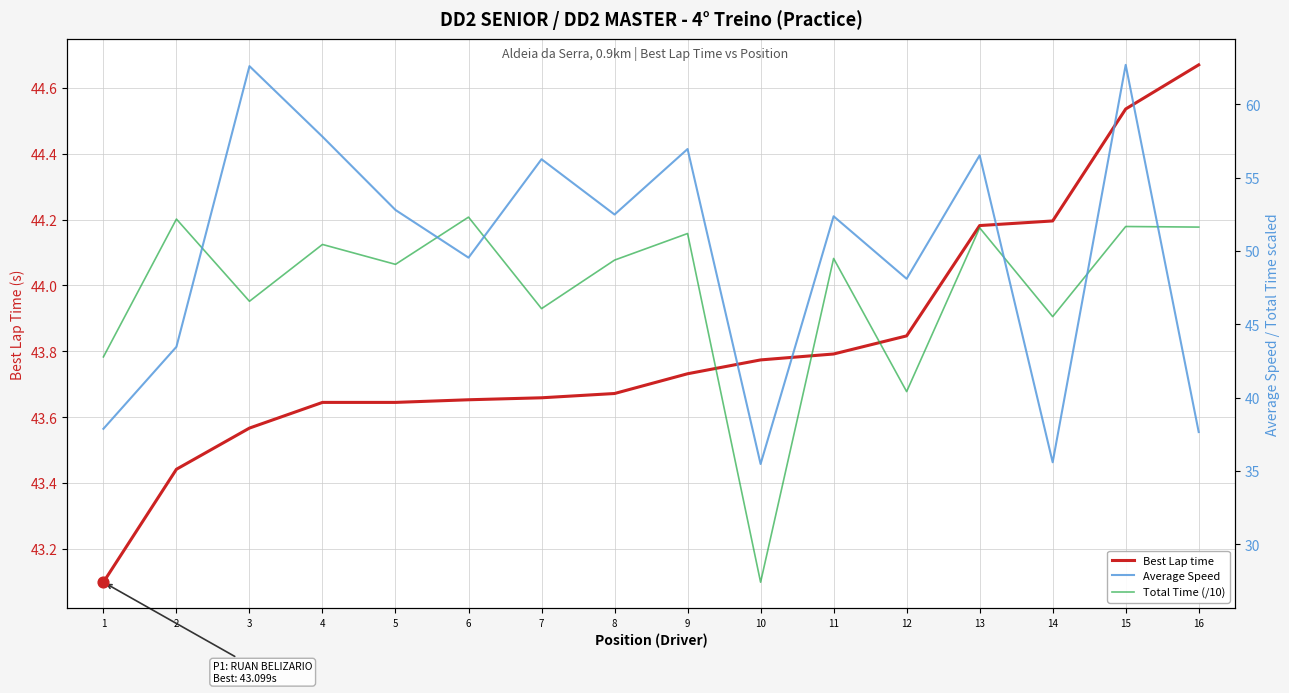

Which series has the largest Y range (max minus min)?

Average Speed